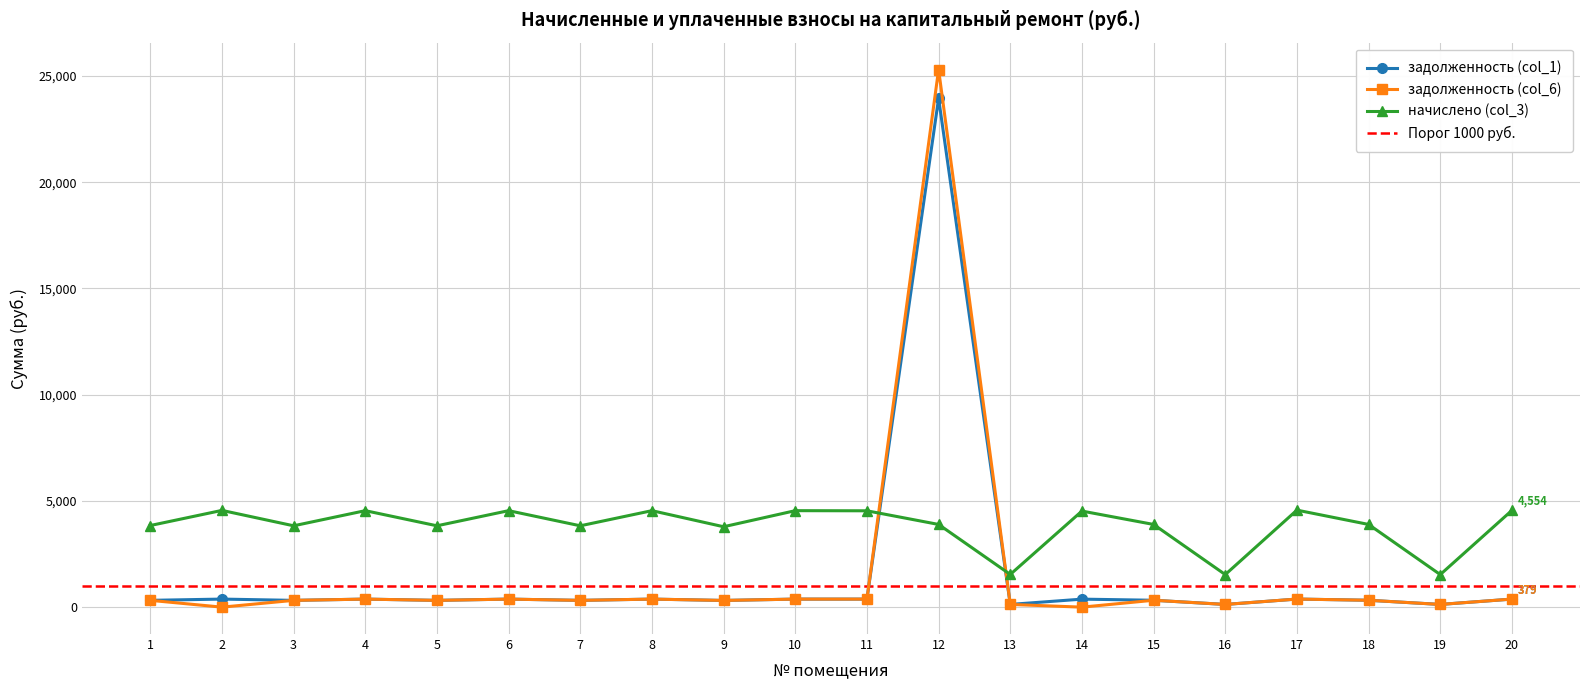

What is the value of the задолженность (col_1) point at the 13th from the left?

128.3